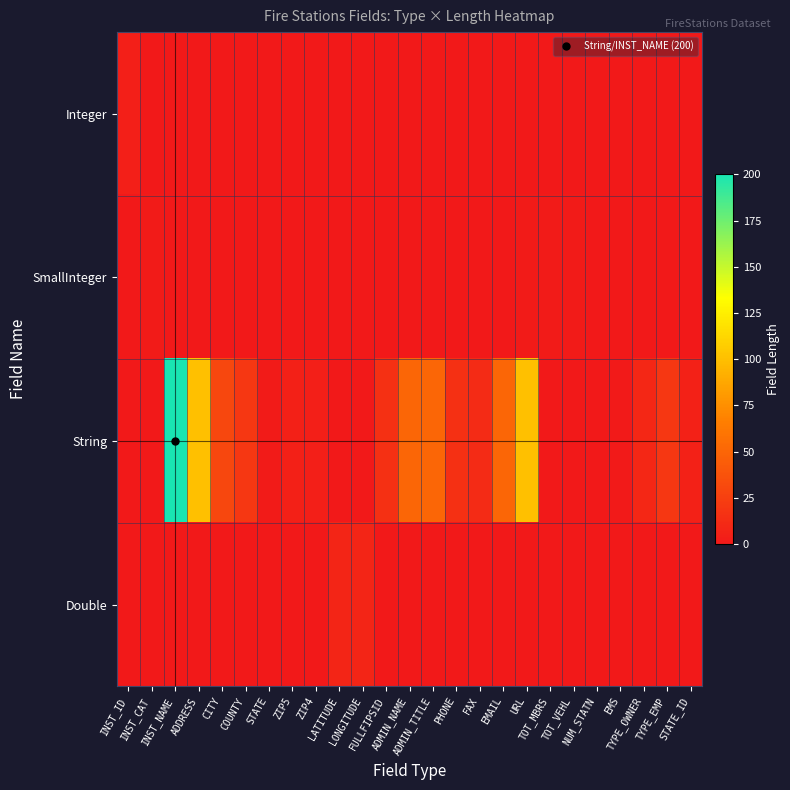

At how many categories does at least one series exceed 100?

1